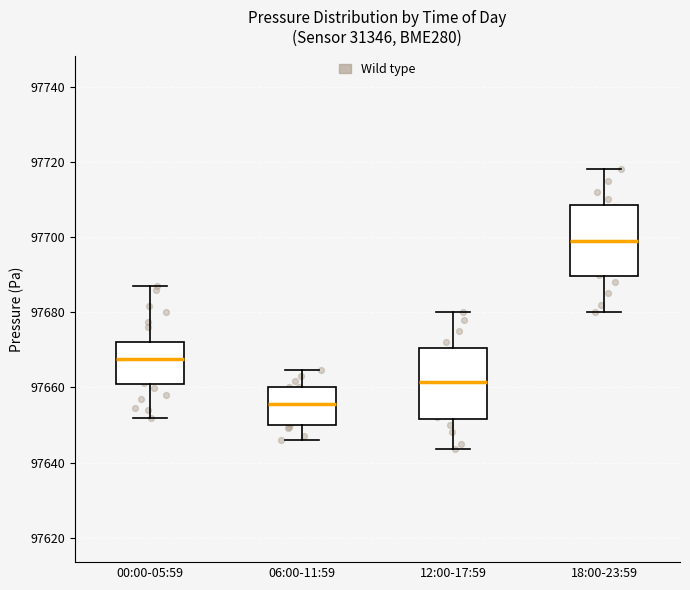

Where is the lower edge of the box for 18:00-23:59 on the y-axis? The values are not printed on the chart, so give them approximately, as read against the axis.

97690